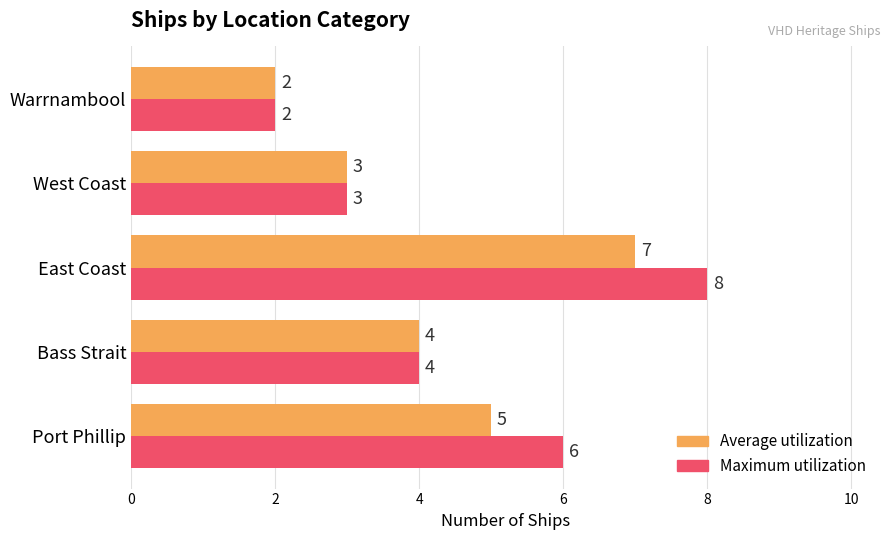

Which category has the highest value in the Maximum utilization series?

East Coast